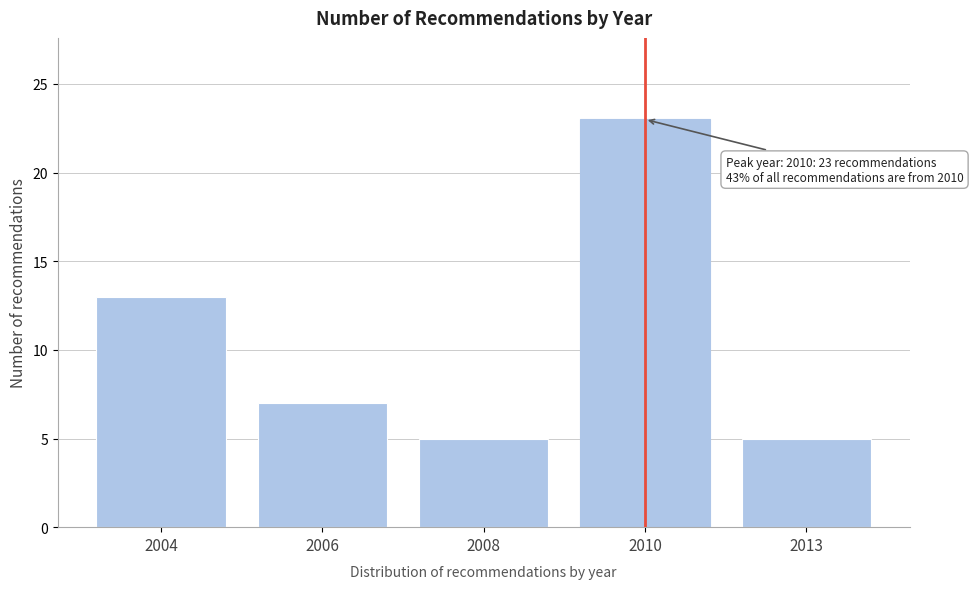

Reading left to right, what are all the values shown in this chart?

2004=13	2006=7	2008=5	2010=23	2013=5